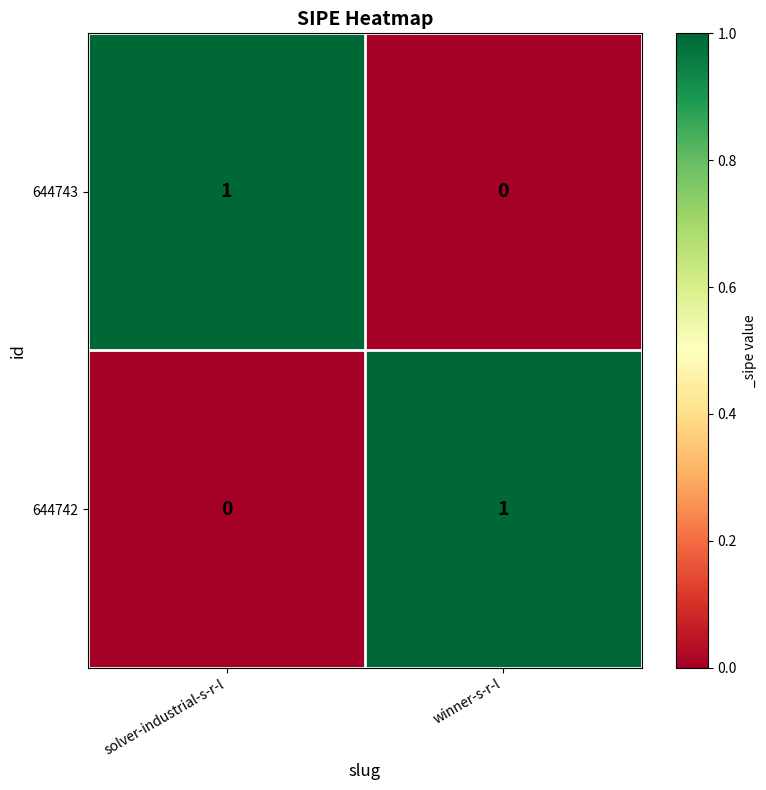

Rank the categories by 644742 value from highest to lowest.

winner-s-r-l, solver-industrial-s-r-l